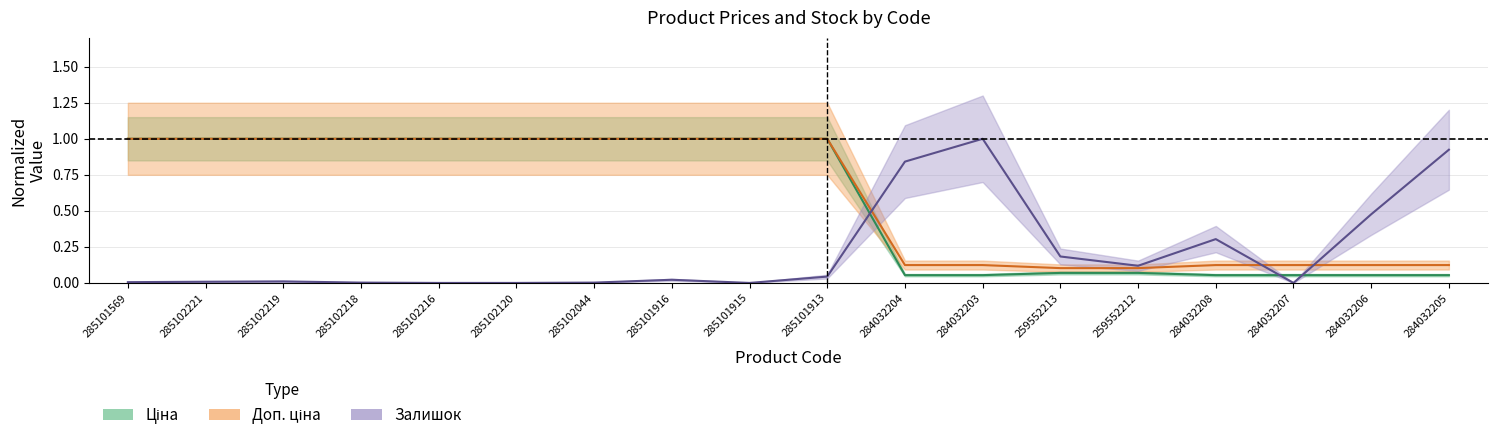

At which category is the sum across all series the highest?

285101913